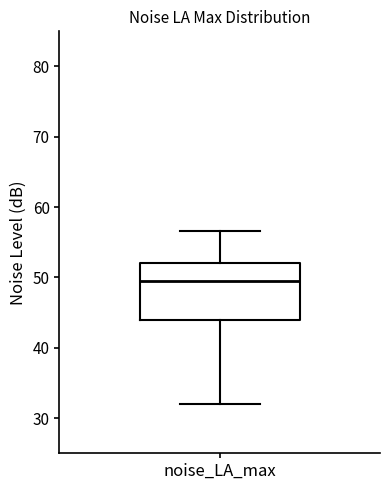

Read this box plot against the y-axis: the position of the median line, the range covered by the box, and the ends of both whiskers. The values are not printed on the chart, so give them approximately, as read against the axis.

median 50, box 44 to 52, whiskers 32 to 57